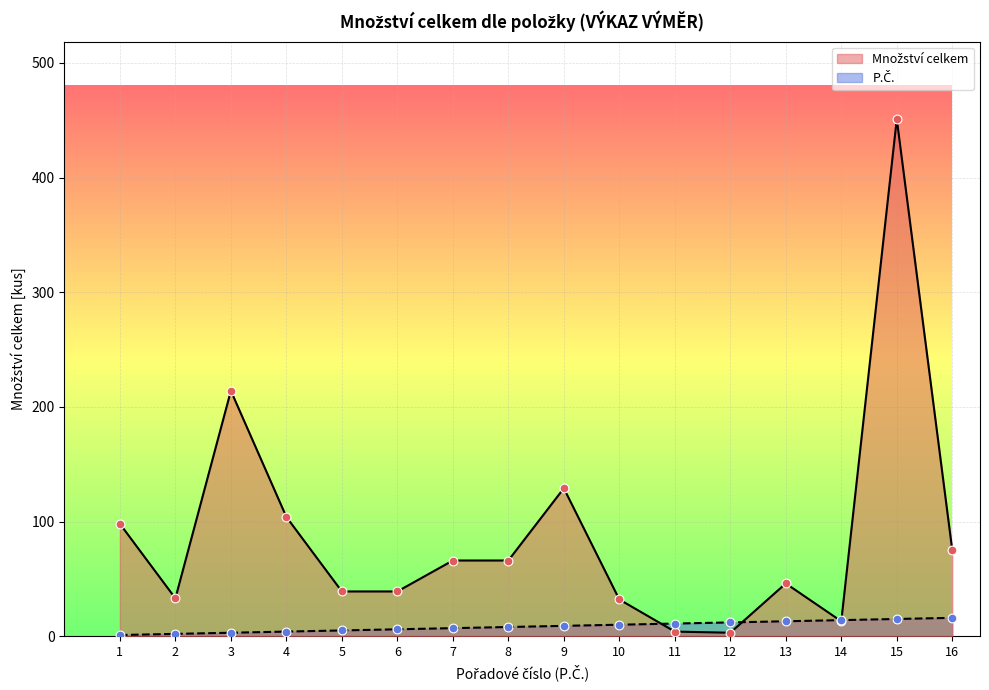

At which category is the sum across all series the highest?

15